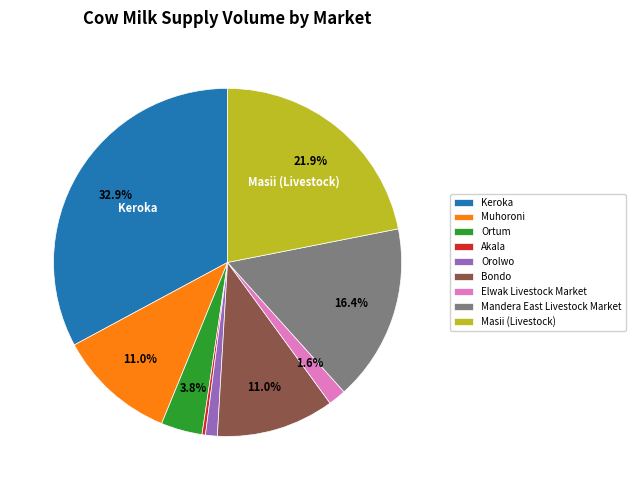

To the nearest percent, what portion does Mandera East Livestock Market represent?

16%